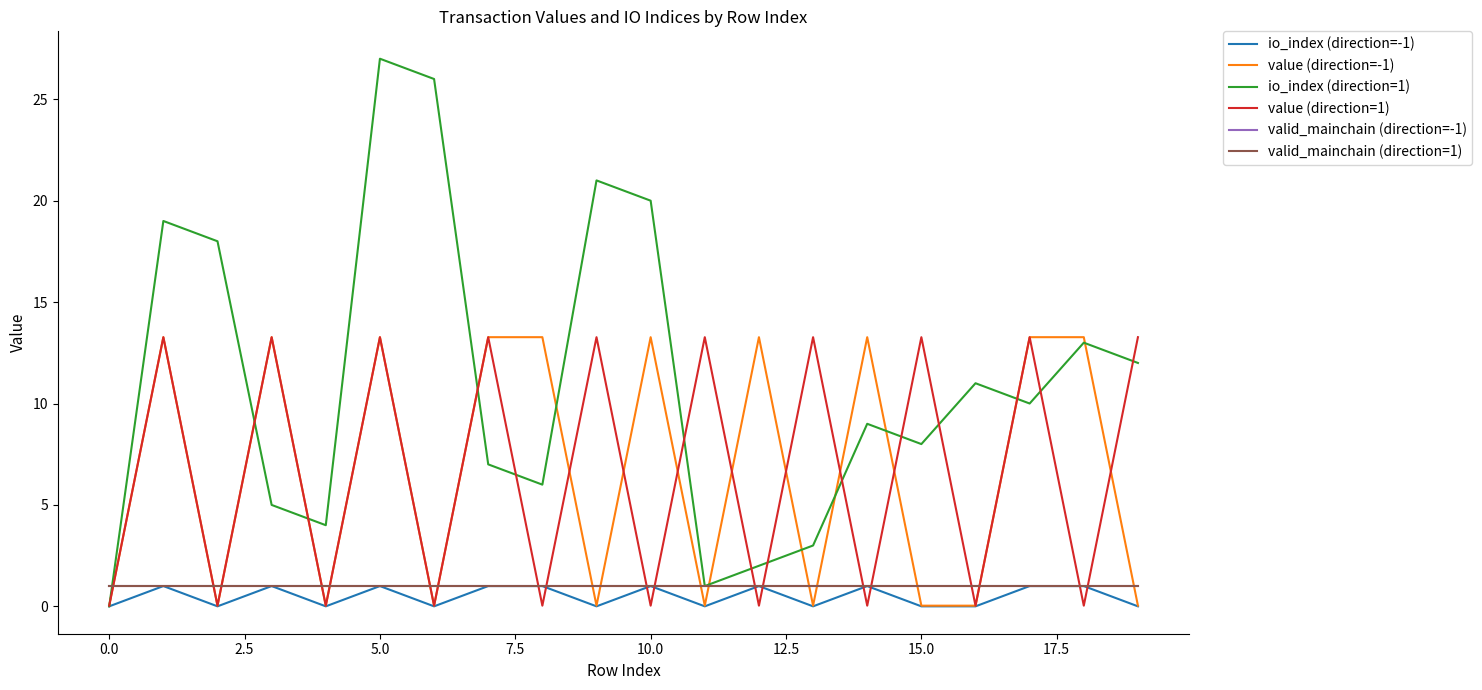

Is this an area chart (filled region under the line)?

No